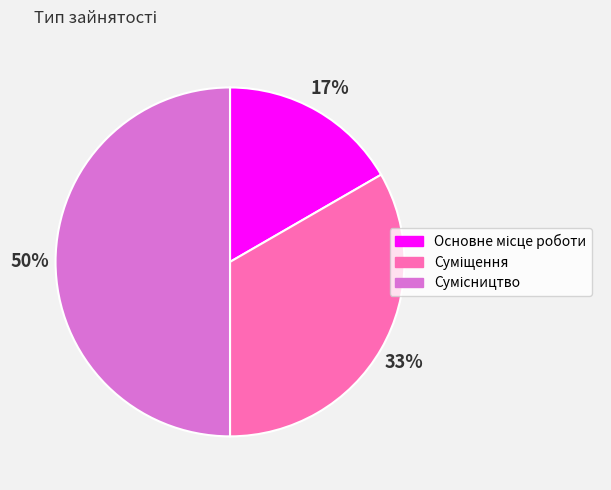

To the nearest percent, what is the difference between the largest and smallest slice percentages?

33%